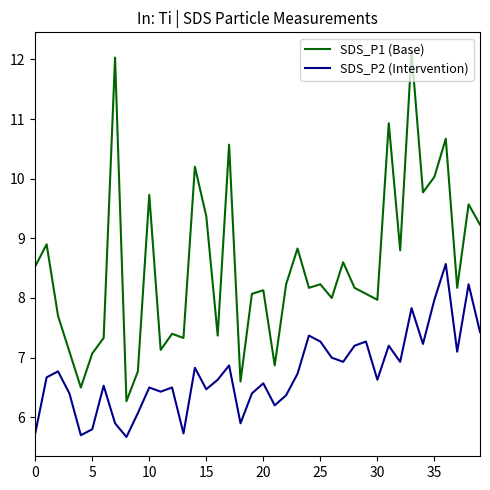

Which series has the largest range (max minus min)?

SDS_P1 (Base)